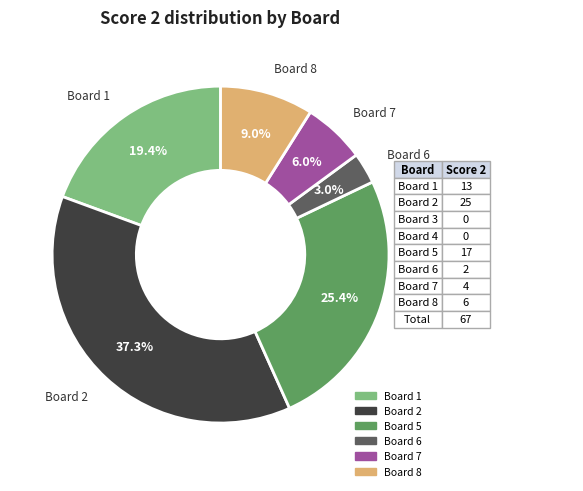

Is there any slice that represents more than half of the pie?

No